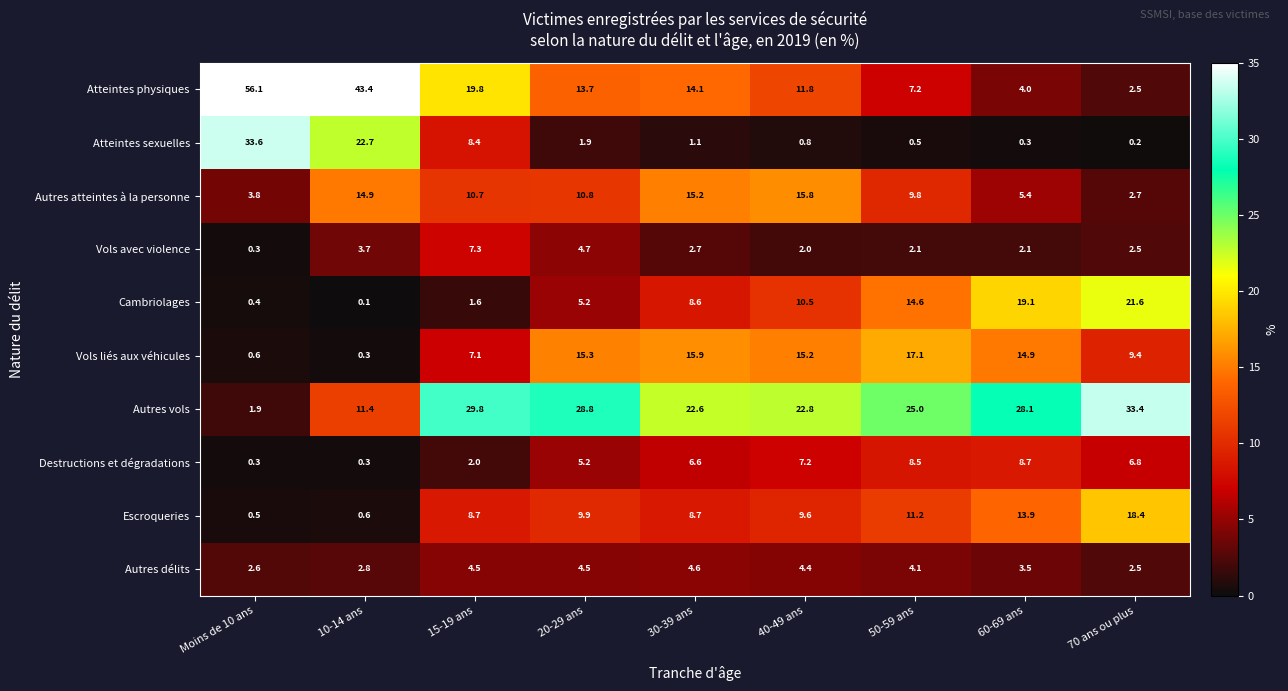

What value does the Escroqueries series have at 15-19 ans?

8.7